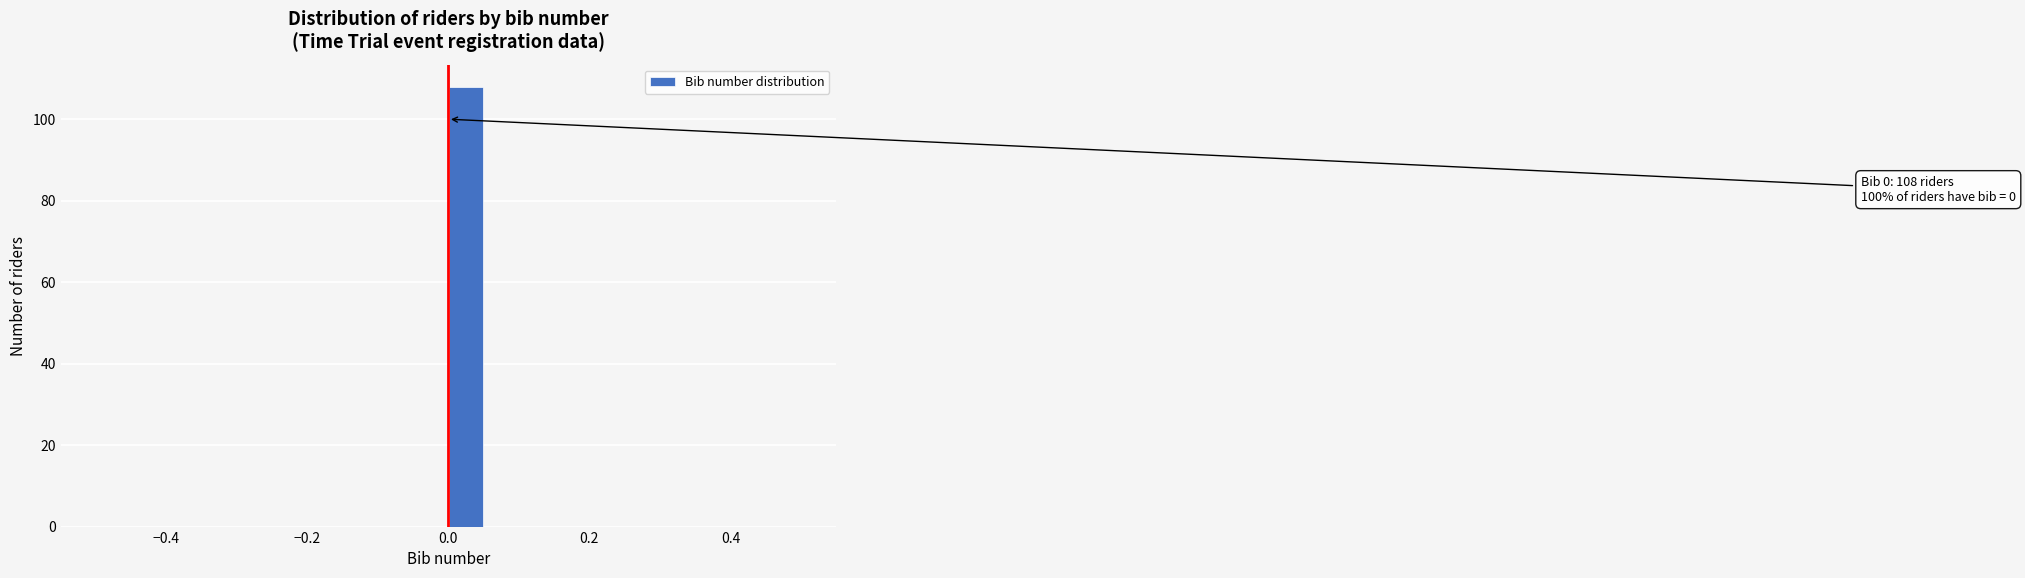

Read against the x-axis, roughly where is the centre of the tallest bar?

0.02